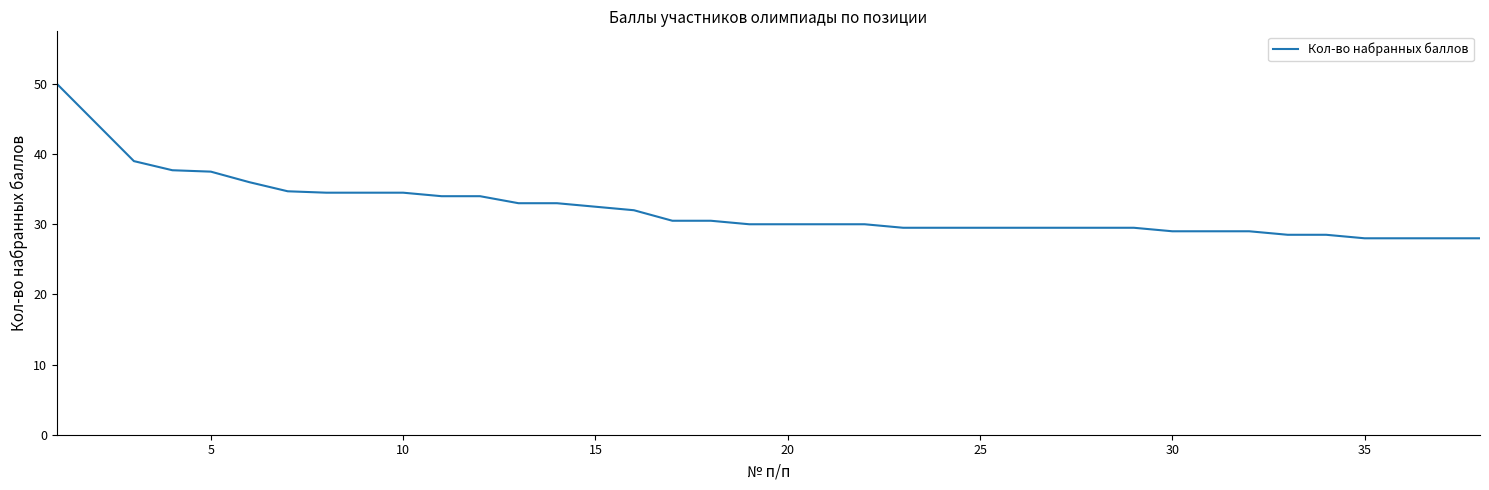

What is the smallest value displayed?

28.0